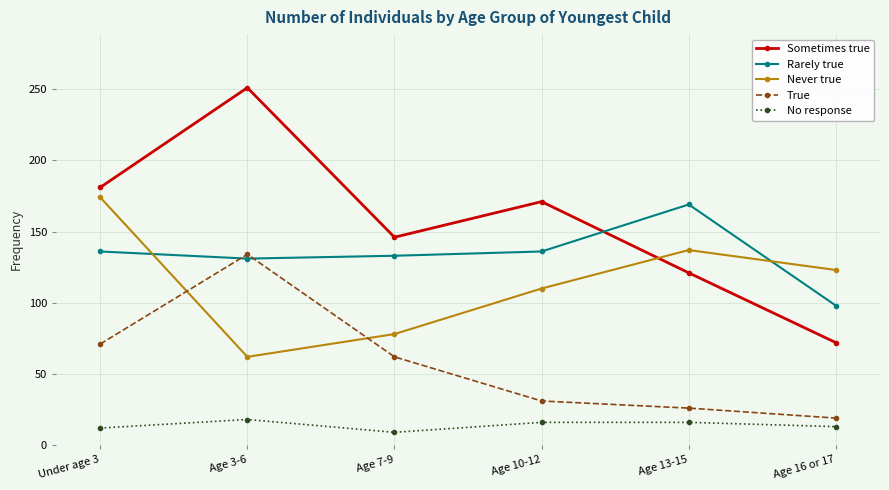

What is the greatest value displayed?

251